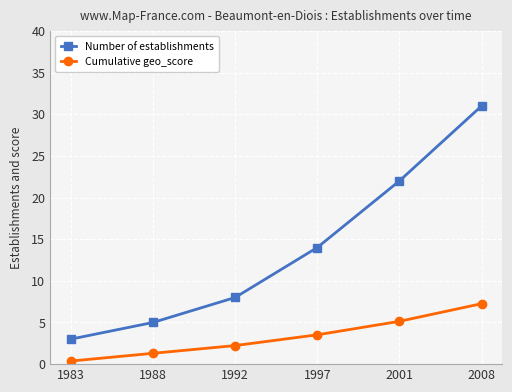

At which label is Number of establishments closest to 17?

1997